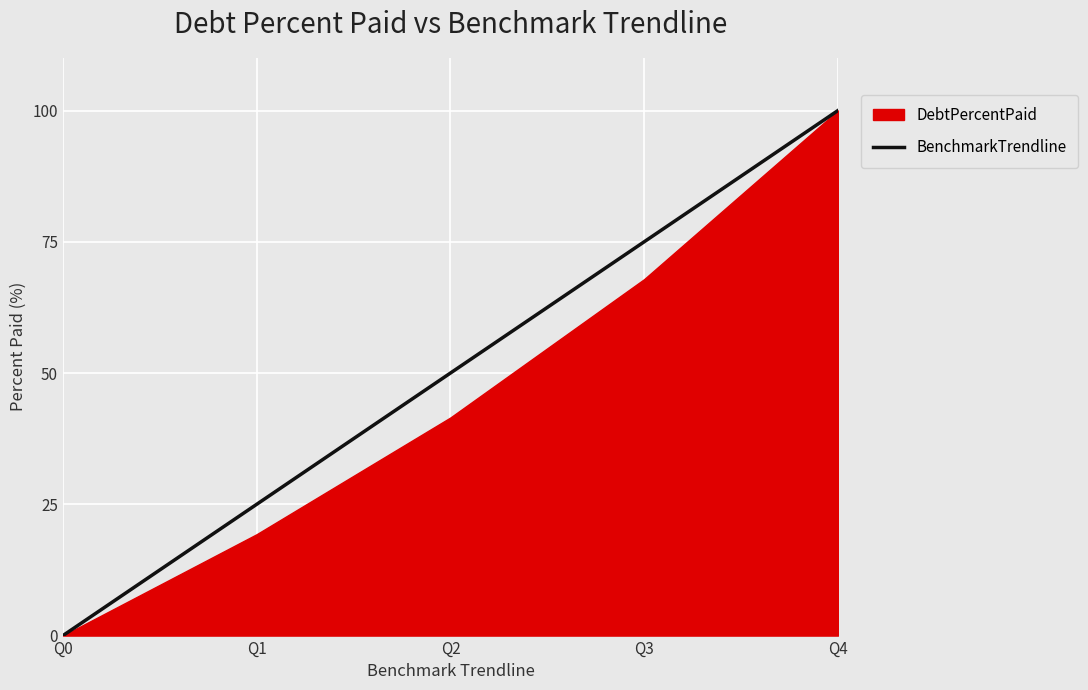

Count the values in the range 25 to 75.

3